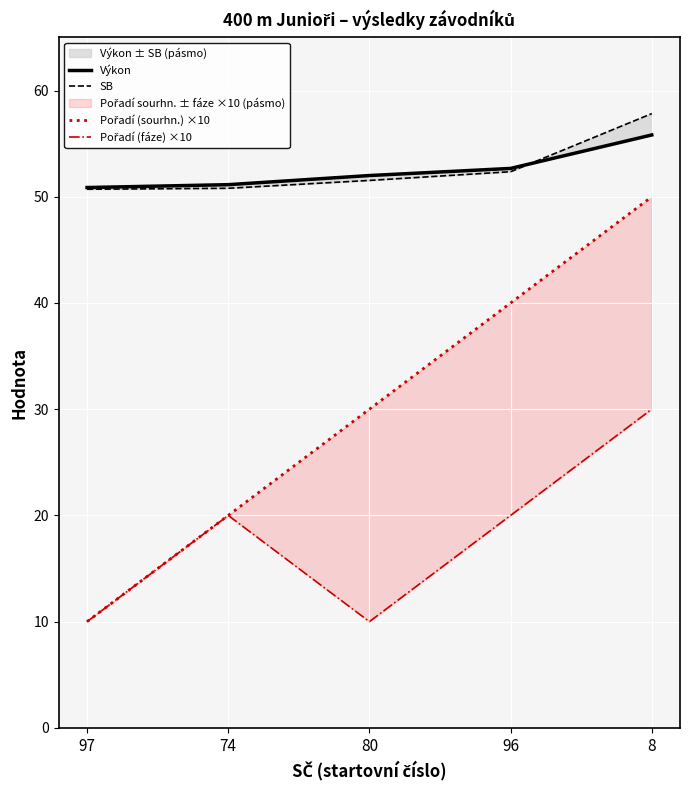

Reading left to right, extract all data points from this chart.

Výkon: 97=50.9	74=51.1	80=52.0	96=52.7	8=55.8
SB: 97=50.7	74=50.8	80=51.5	96=52.4	8=57.8
Pořadí (sourhn.) ×10: 97=10.0	74=20.0	80=30.0	96=40.0	8=50.0
Pořadí (fáze) ×10: 97=10.0	74=20.0	80=10.0	96=20.0	8=30.0